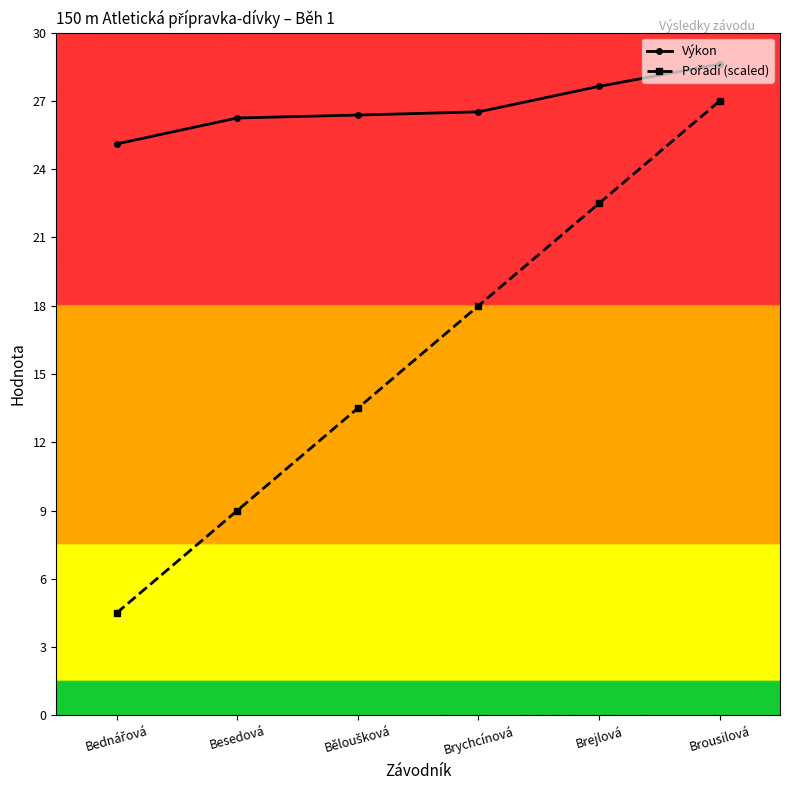

What is the average value of the Výkon series?

26.8